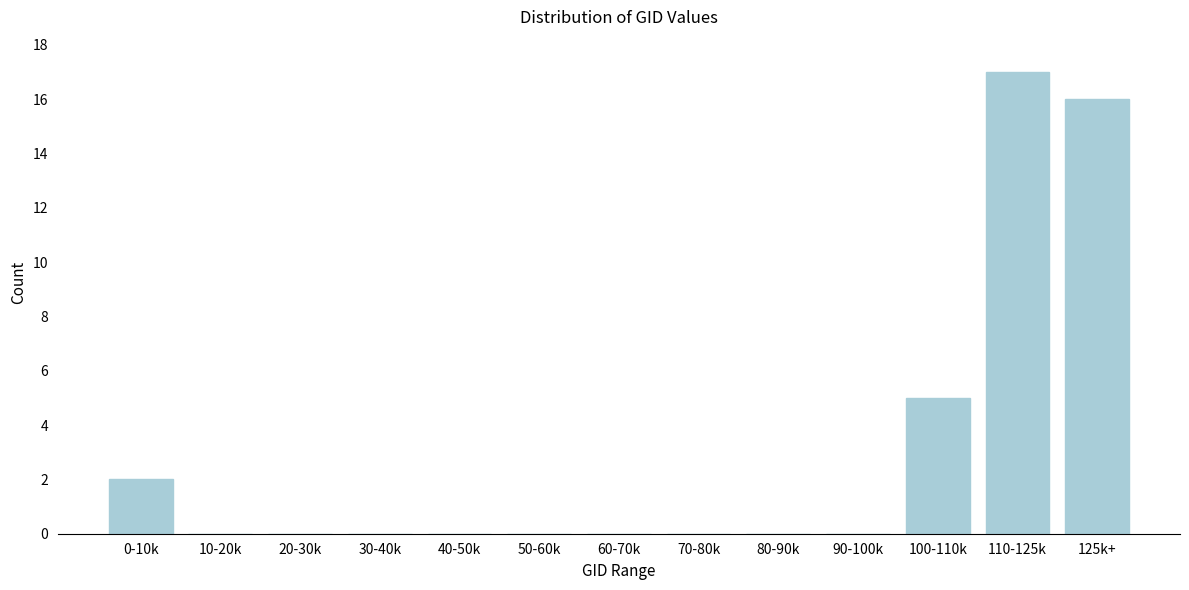

Reading left to right, list all the values displayed in this chart.

0-10k=2	10-20k=0	20-30k=0	30-40k=0	40-50k=0	50-60k=0	60-70k=0	70-80k=0	80-90k=0	90-100k=0	100-110k=5	110-125k=17	125k+=16